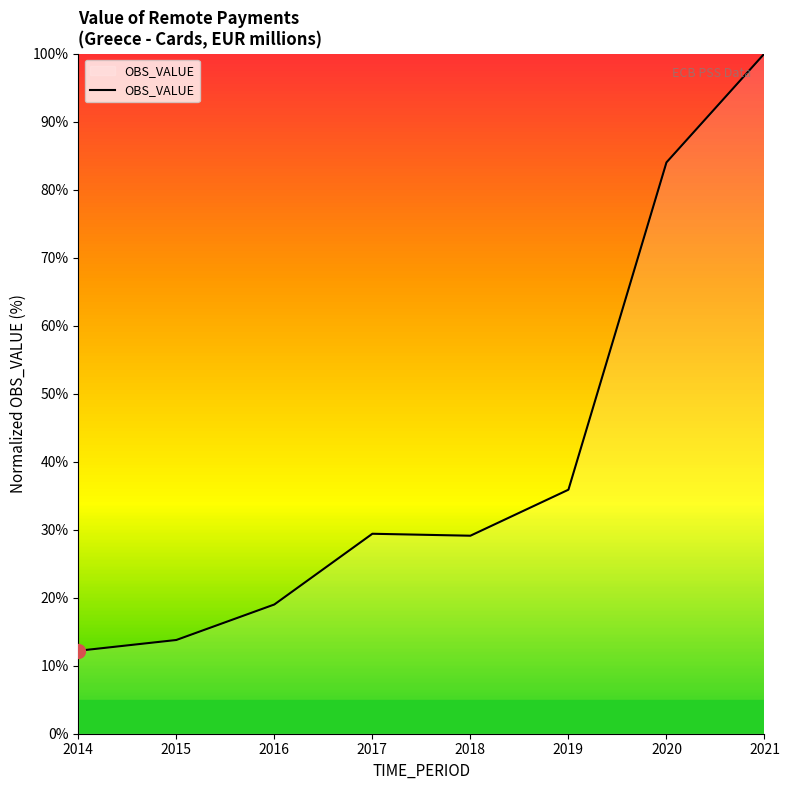

What is the difference between the values at 2020 and 2017?

54.6